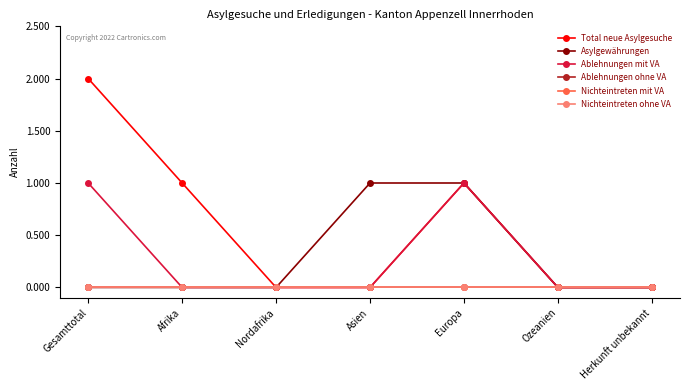

Is this an area chart (filled region under the line)?

No